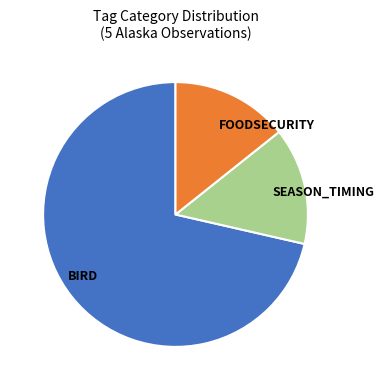

How many segments does this pie chart have?

3